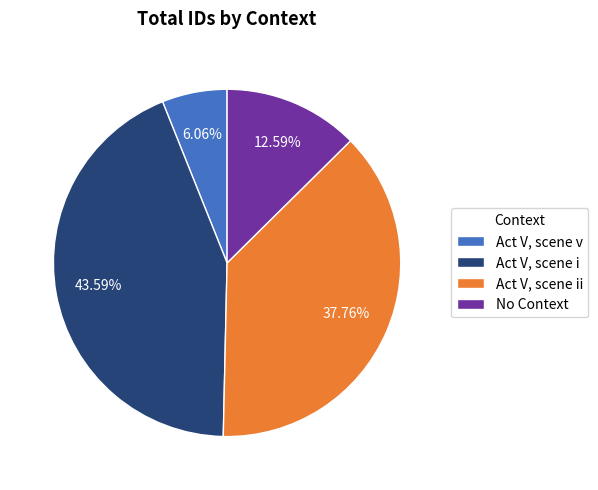

To the nearest percent, what is the difference between the largest and smallest slice percentages?

38%